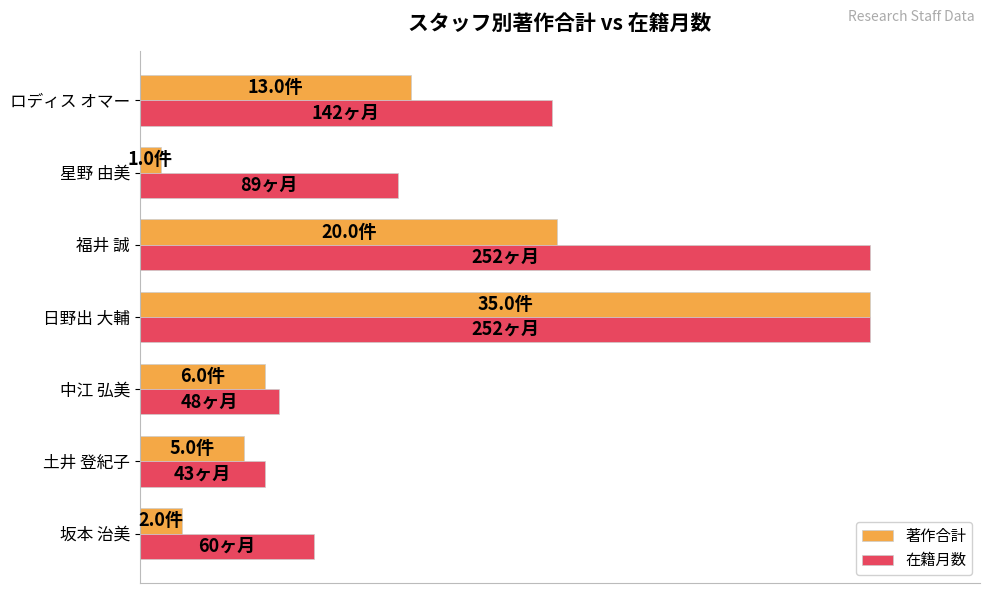

What are all the series names shown in the legend?

著作合計, 在籍月数